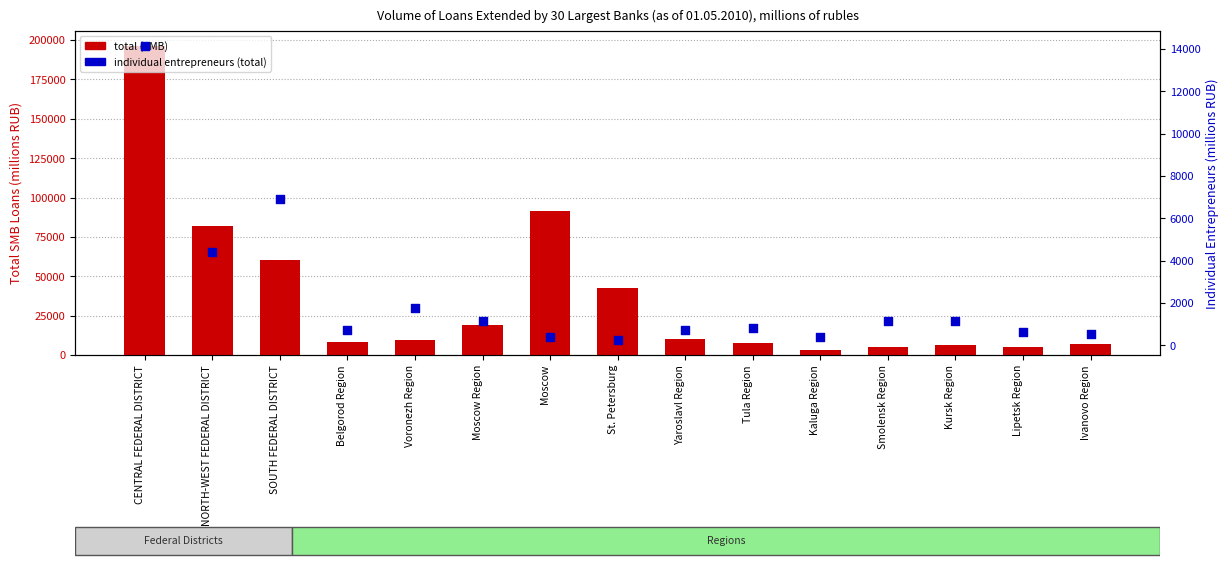

Which series has the widest spread of Y values?

total (SMB)